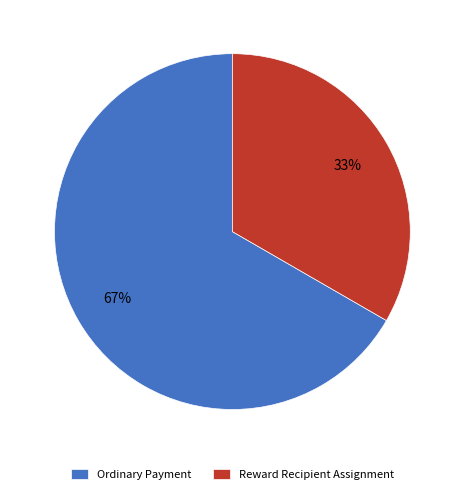

What percentage is the Reward Recipient Assignment slice, to the nearest percent?

33%